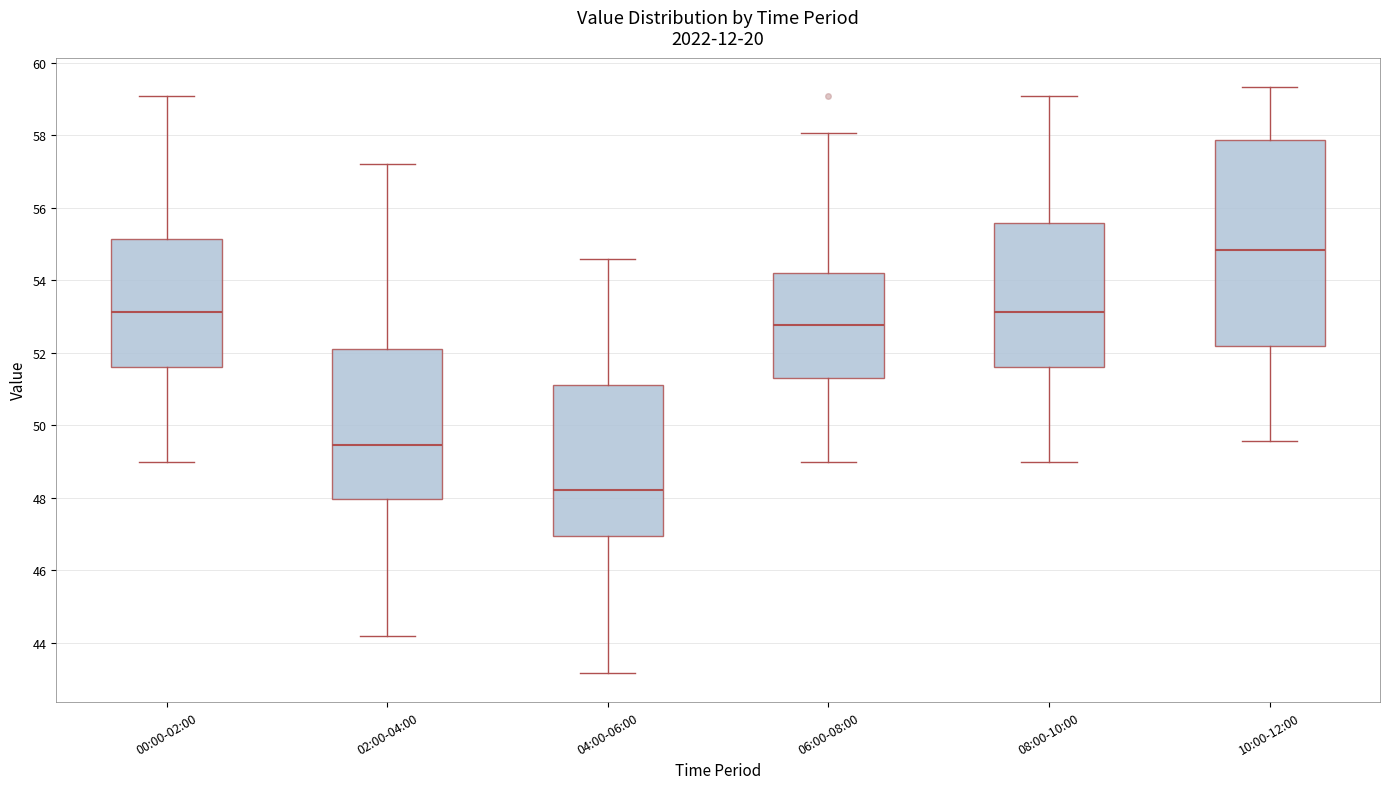

Reading left to right, transcribe this box plot: for each box, give where its median line is, the range the box spans, and where its two whiskers end, as read against the y-axis. The values are not printed on the chart, so give them approximately, as read against the axis.

00:00-02:00: median 53.2, box 51.6 to 55.2, whiskers 49.0 to 59.0
02:00-04:00: median 49.4, box 48.0 to 52.2, whiskers 44.2 to 57.2
04:00-06:00: median 48.2, box 47.0 to 51.0, whiskers 43.2 to 54.6
06:00-08:00: median 52.8, box 51.4 to 54.2, whiskers 49.0 to 58.0
08:00-10:00: median 53.2, box 51.6 to 55.6, whiskers 49.0 to 59.0
10:00-12:00: median 54.8, box 52.2 to 57.8, whiskers 49.6 to 59.4